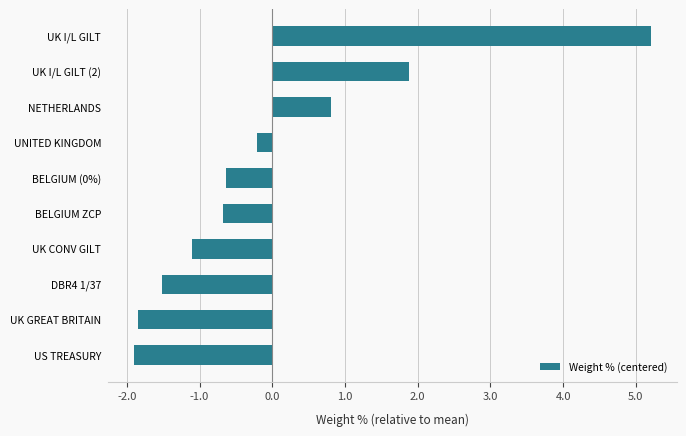

What value does the data have at NETHERLANDS?

0.8